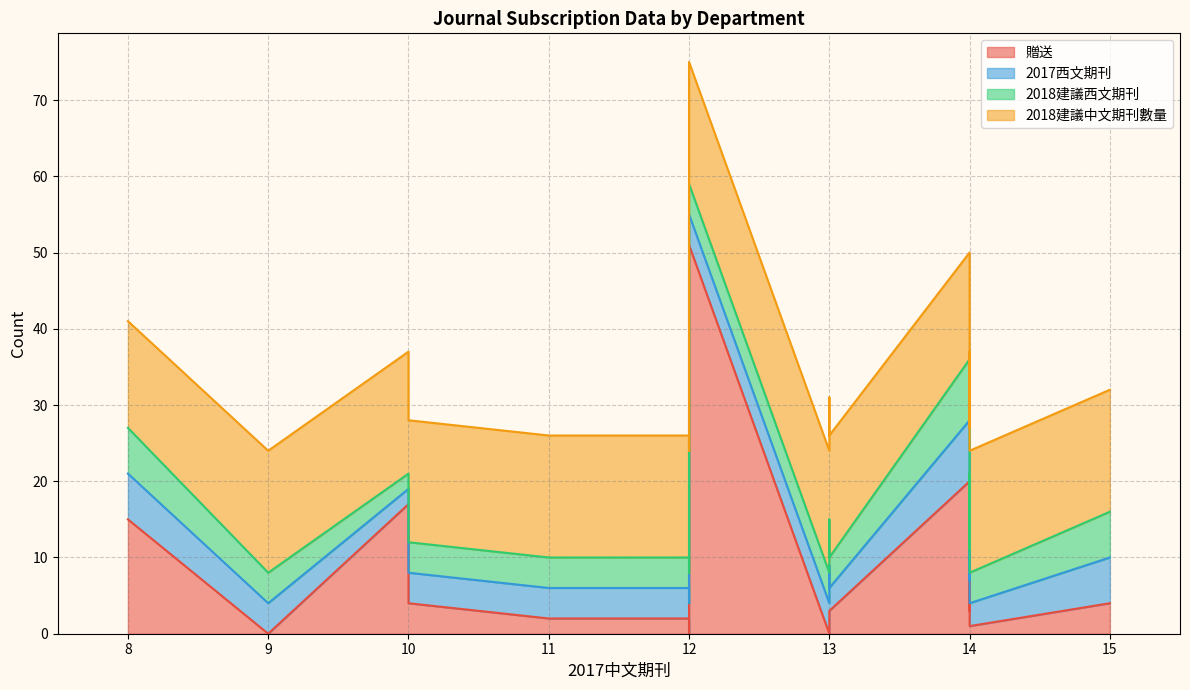

Which series ends up on top after the final intersection of 贈送 and 2018建議西文期刊?

2018建議西文期刊